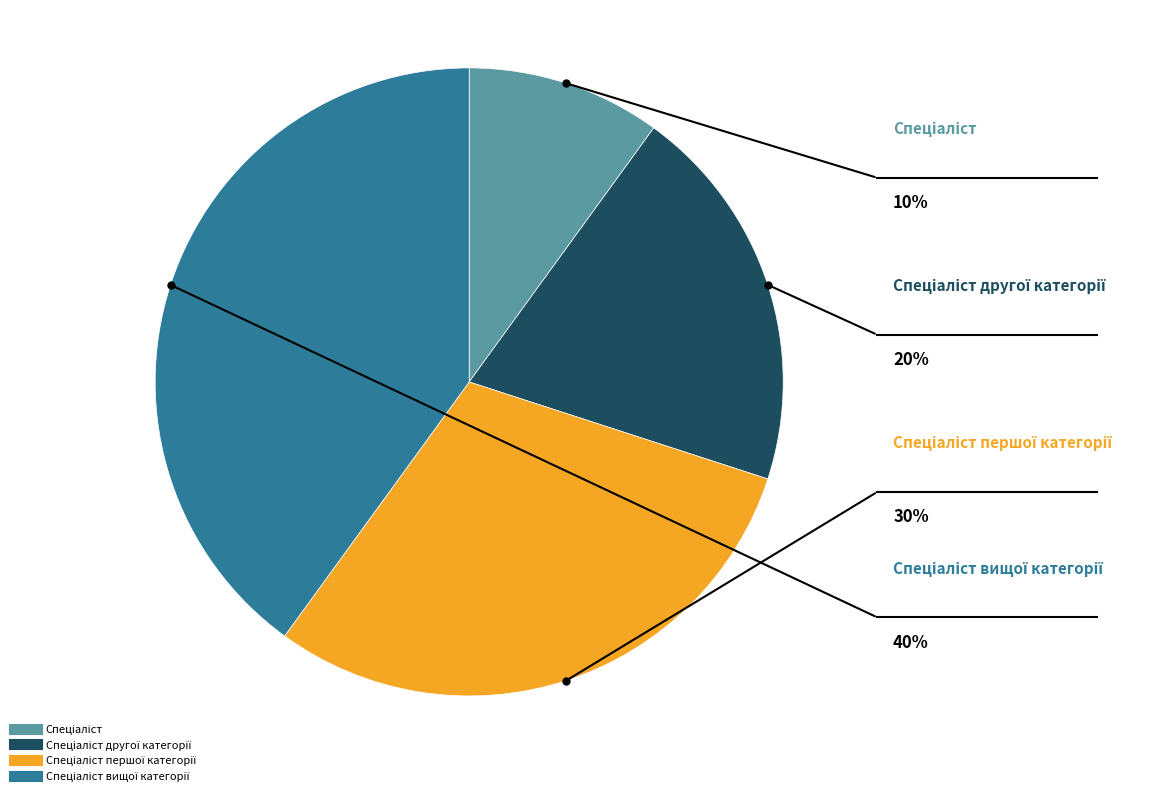

Is there a majority slice in this chart?

No